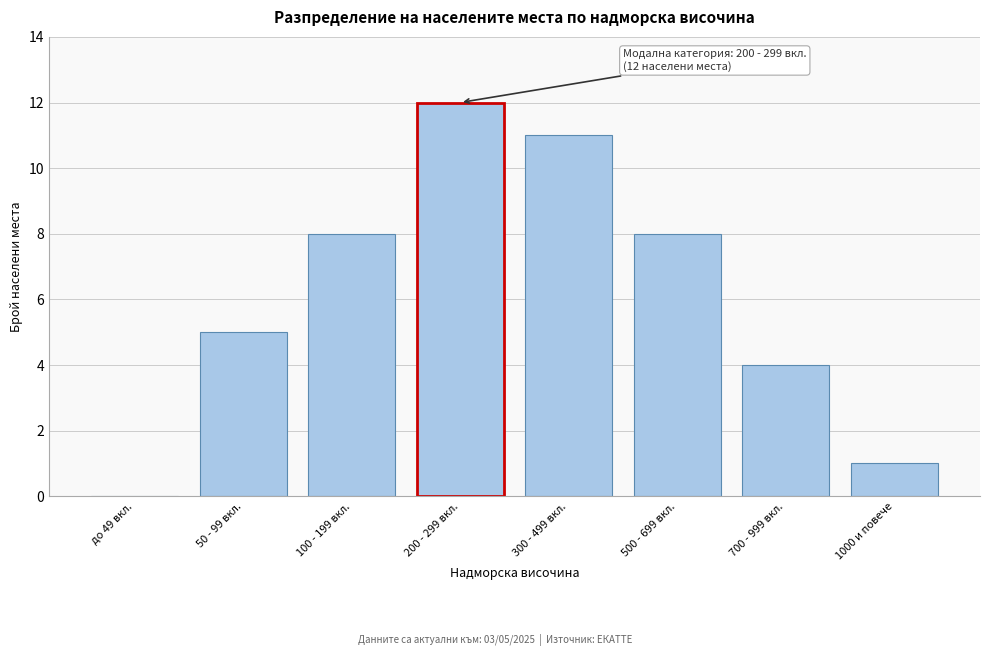

Reading left to right, list all the values displayed in this chart.

до 49 вкл.=0	50 - 99 вкл.=5	100 - 199 вкл.=8	200 - 299 вкл.=12	300 - 499 вкл.=11	500 - 699 вкл.=8	700 - 999 вкл.=4	1000 и повече=1